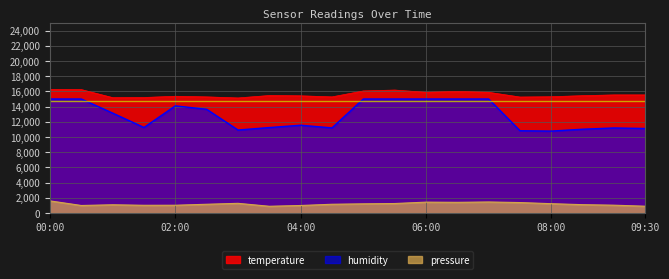

Reading left to right, what are all the values shown in this chart?

pressure: 00:00=1598.5	00:30=993.8	01:00=1087.5	01:30=1020.2	02:00=1026.5	02:30=1155.5	03:00=1277.2	03:30=890.8	04:00=993.0	04:30=1155.5	05:00=1211.0	05:30=1252.2	06:00=1434.5	06:30=1407.7	07:00=1455.5	07:30=1379.0	08:00=1230.5	08:30=1101.5	09:00=1033.5	09:30=897.8
humidity: 00:00=15000.0	00:30=15000.0	01:00=13144.5	01:30=11251.5	02:00=14095.5	02:30=13647.0	03:00=10920.0	03:30=11242.5	04:00=11551.5	04:30=11197.5	05:00=15000.0	05:30=15000.0	06:00=15000.0	06:30=15000.0	07:00=15000.0	07:30=10825.5	08:00=10779.0	08:30=11025.0	09:00=11190.0	09:30=11119.5
temperature: 00:00=16260.0	00:30=16240.0	01:00=15180.0	01:30=15200.0	02:00=15360.0	02:30=15280.0	03:00=15140.0	03:30=15460.0	04:00=15420.0	04:30=15280.0	05:00=16060.0	05:30=16180.0	06:00=15880.0	06:30=16000.0	07:00=15880.0	07:30=15260.0	08:00=15300.0	08:30=15440.0	09:00=15540.0	09:30=15540.0